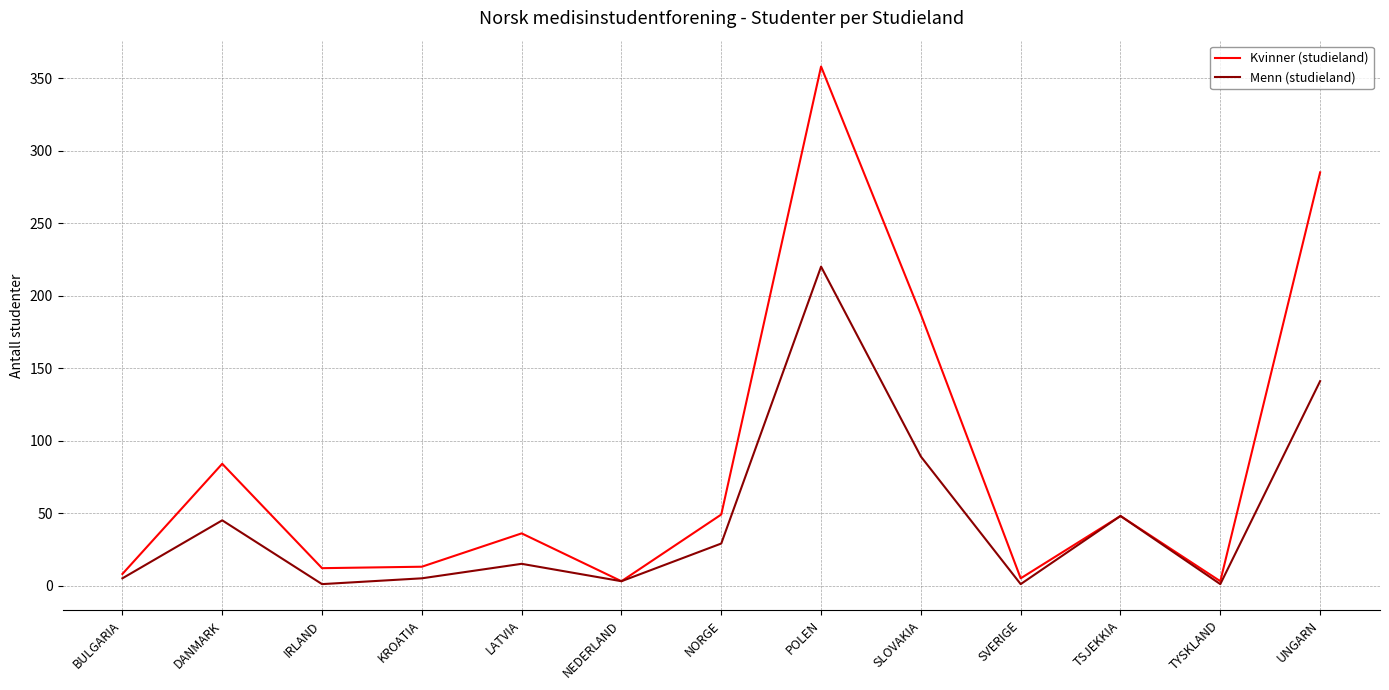

The Menn (studieland) series shows 11 at NORGE. True or false?

False